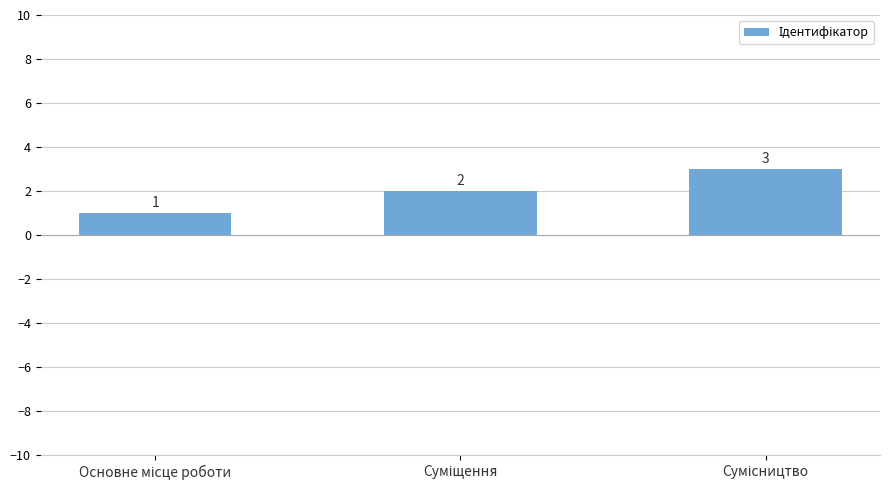

How many values are between 1 and 3?

3